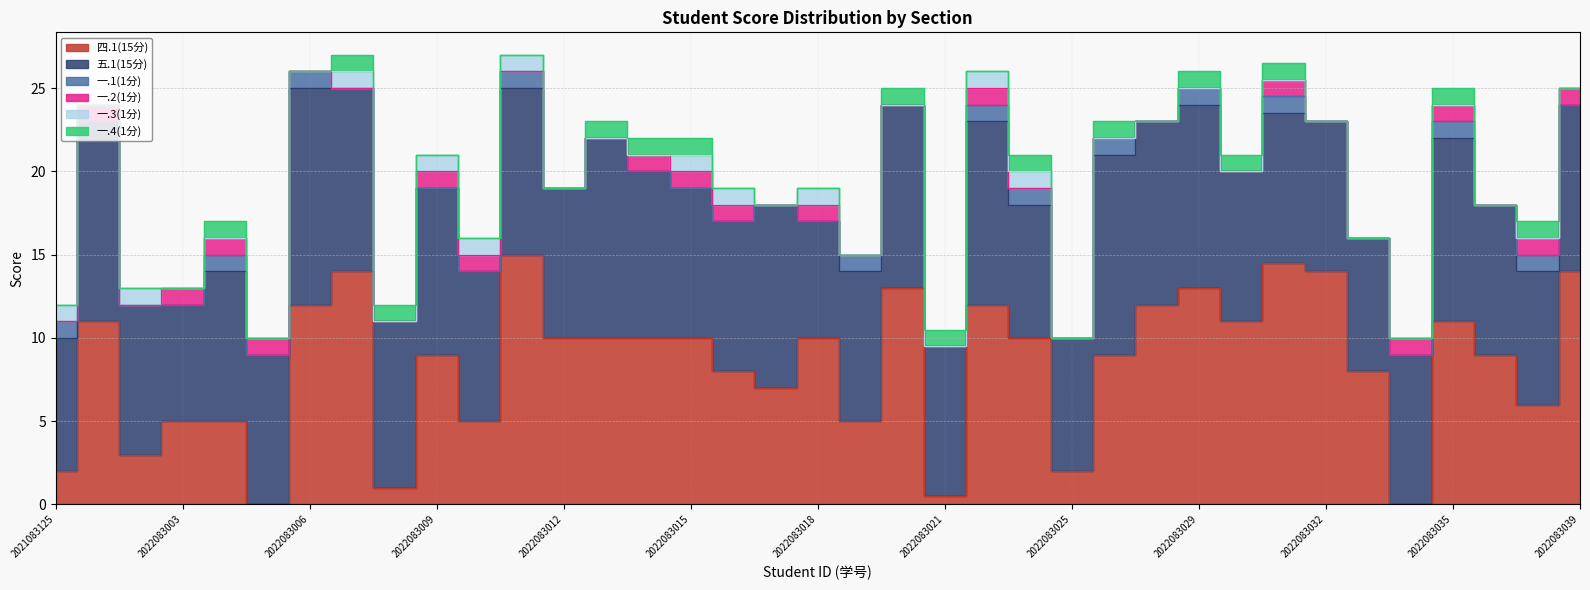

How many values in 一.4(1分) are above zero?

15